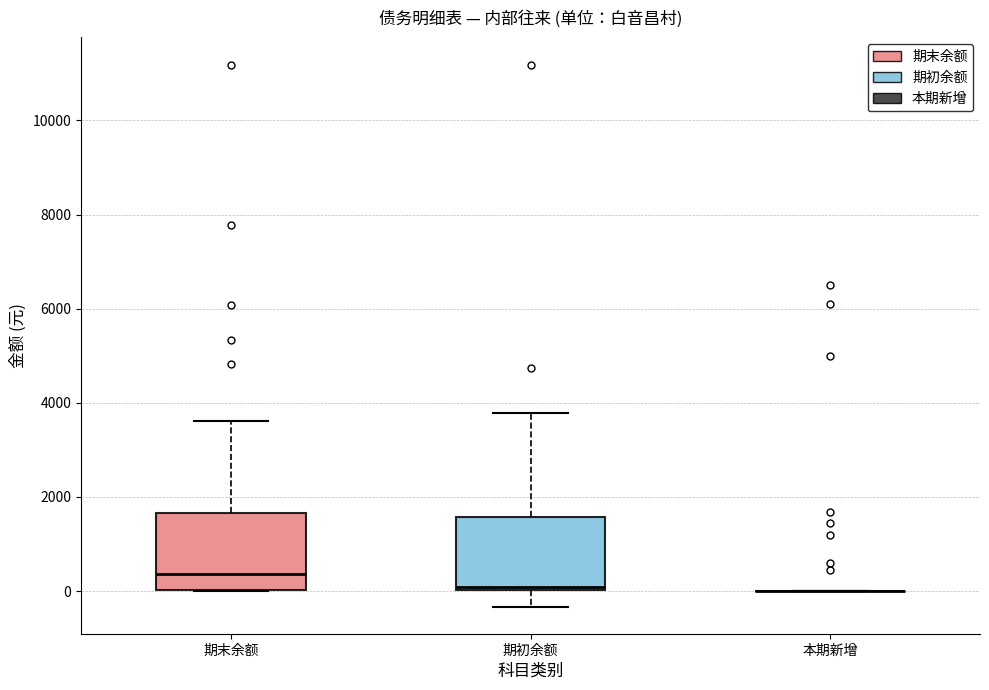

Reading left to right, transcribe this box plot: for each box, give where its median line is, the range the box spans, and where its two whiskers end, as read against the y-axis. The values are not printed on the chart, so give them approximately, as read against the axis.

期末余额: median 400, box 0 to 1600, whiskers 0 to 3600
期初余额: median 0 (just above the box's lower edge), box 0 to 1600, whiskers -400 to 3800
本期新增: box collapsed to a line at 0, whiskers 0 to 0